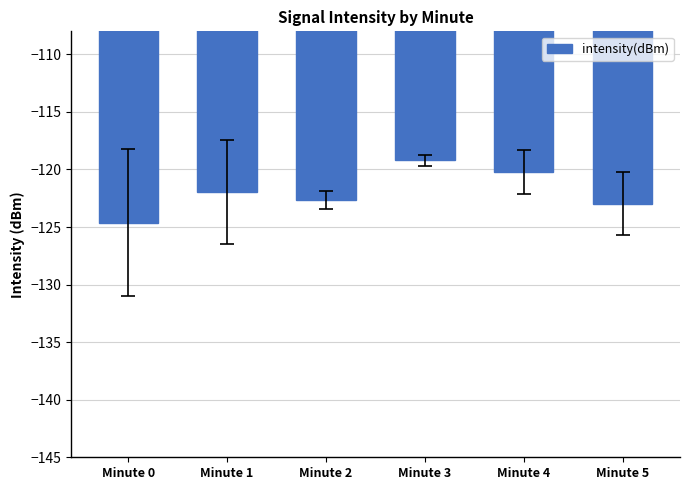

Read the value at Minute 2.

-122.7